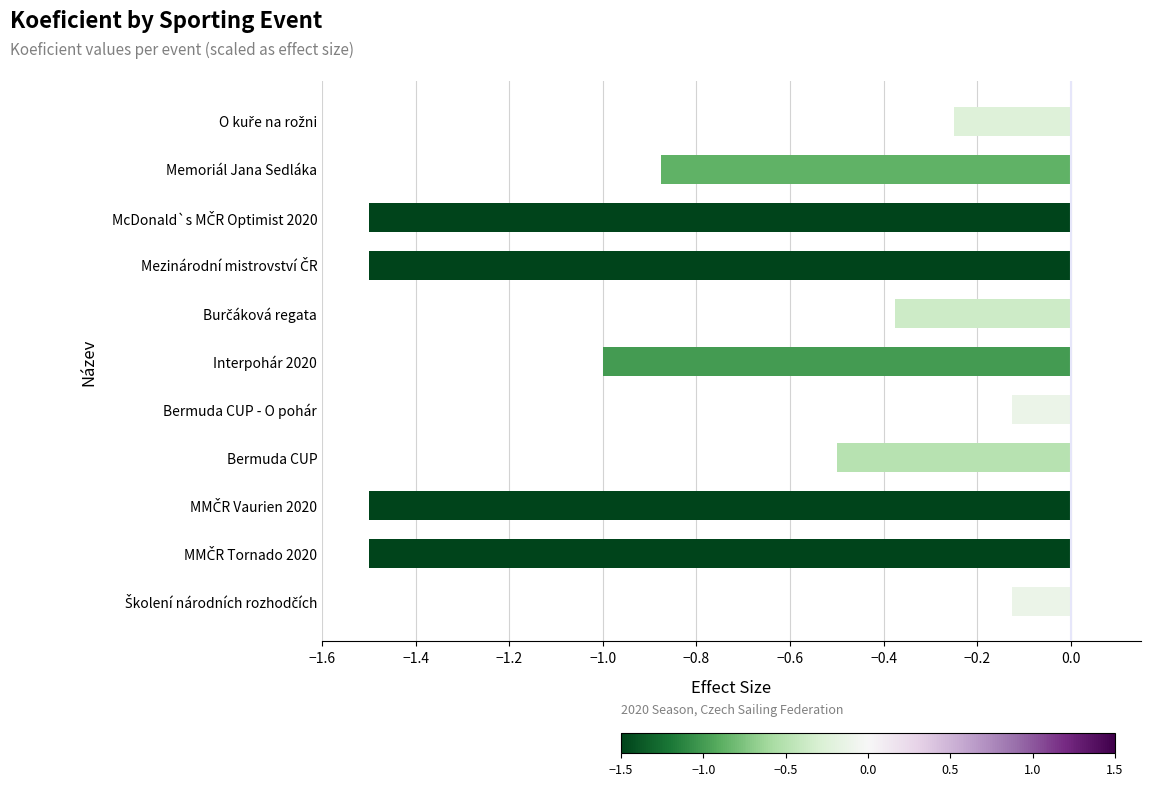

The chart shows a value of -0.5 at Bermuda CUP. True or false?

True